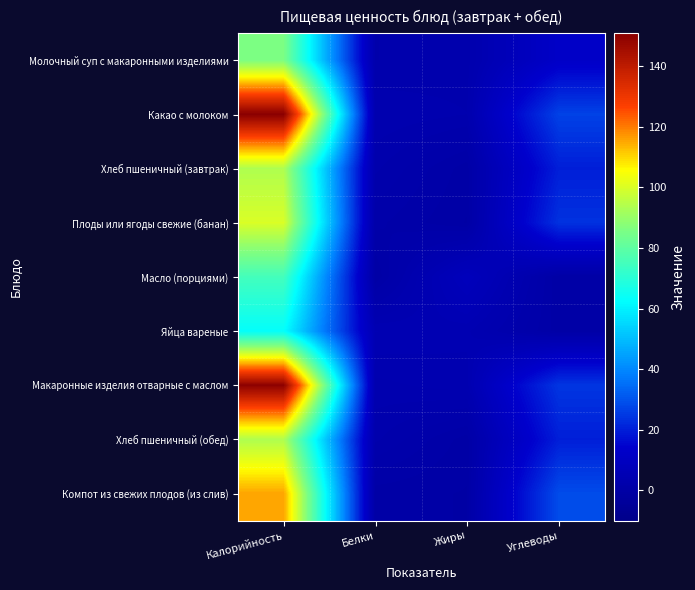

At which category is the sum across all series the highest?

Калорийность